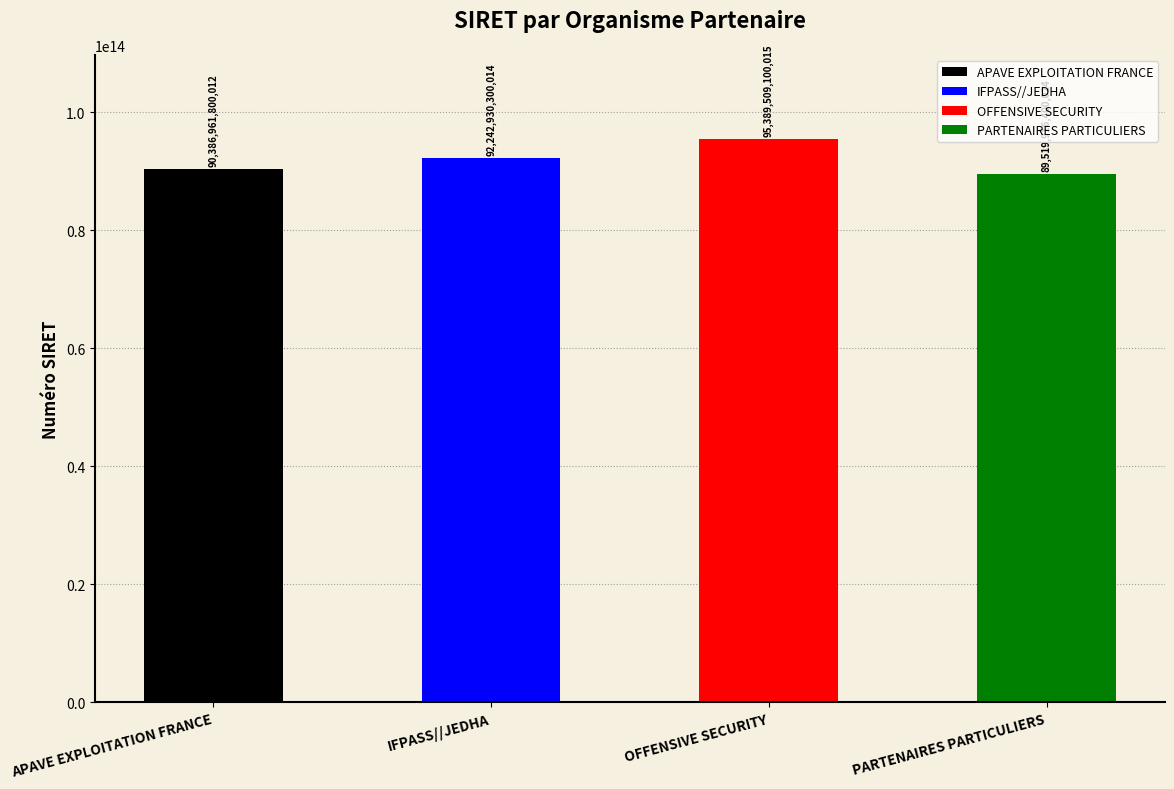

Reading left to right, list all the values displayed in this chart.

APAVE EXPLOITATION FRANCE=90386961800012	IFPASS//JEDHA=92242930300014	OFFENSIVE SECURITY=95389509100015	PARTENAIRES PARTICULIERS=89519916400024